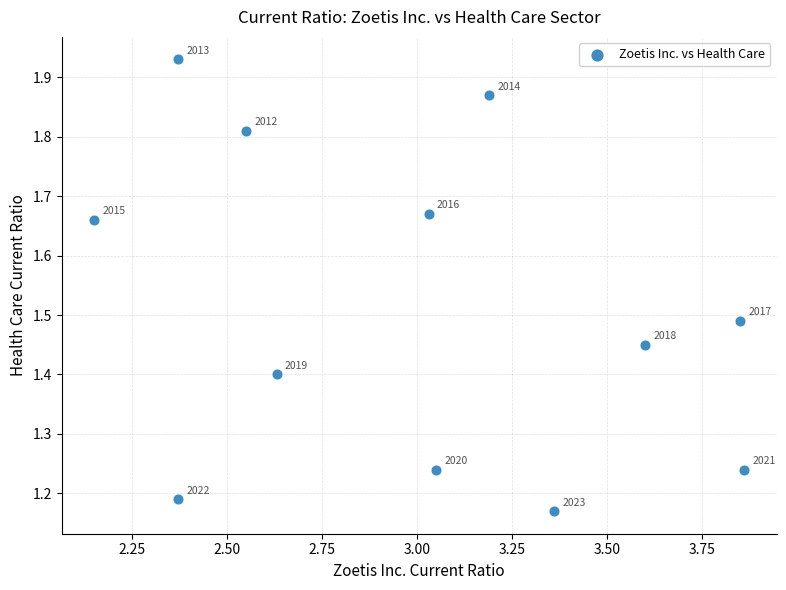

What is the range of Y values (max minus min)?

0.8